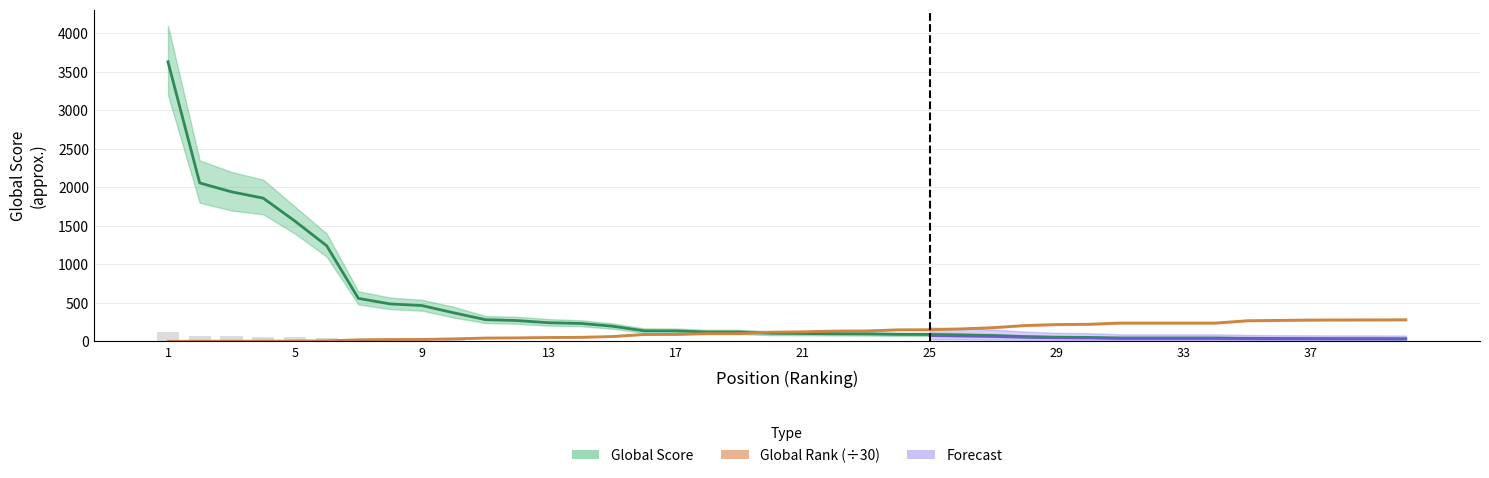

What is the highest value of the Global Score series?

3630.0